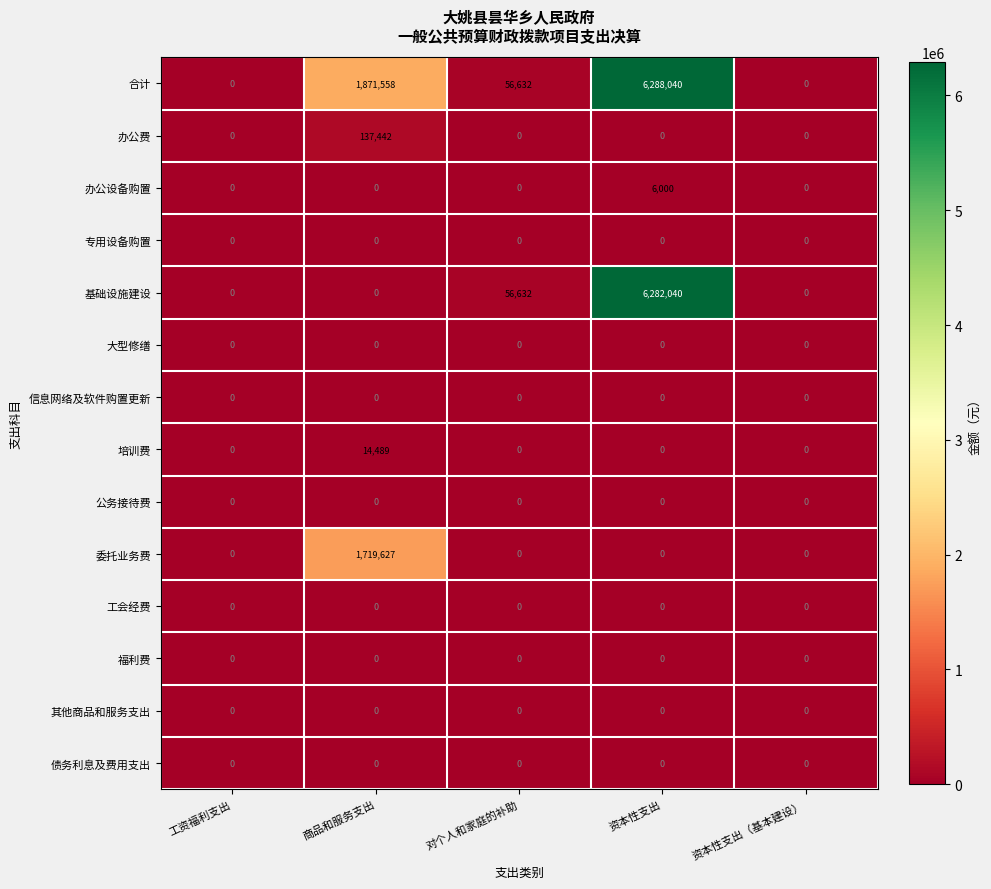

Between 商品和服务支出 and 对个人和家庭的补助, which series saw the biggest shift?

合计